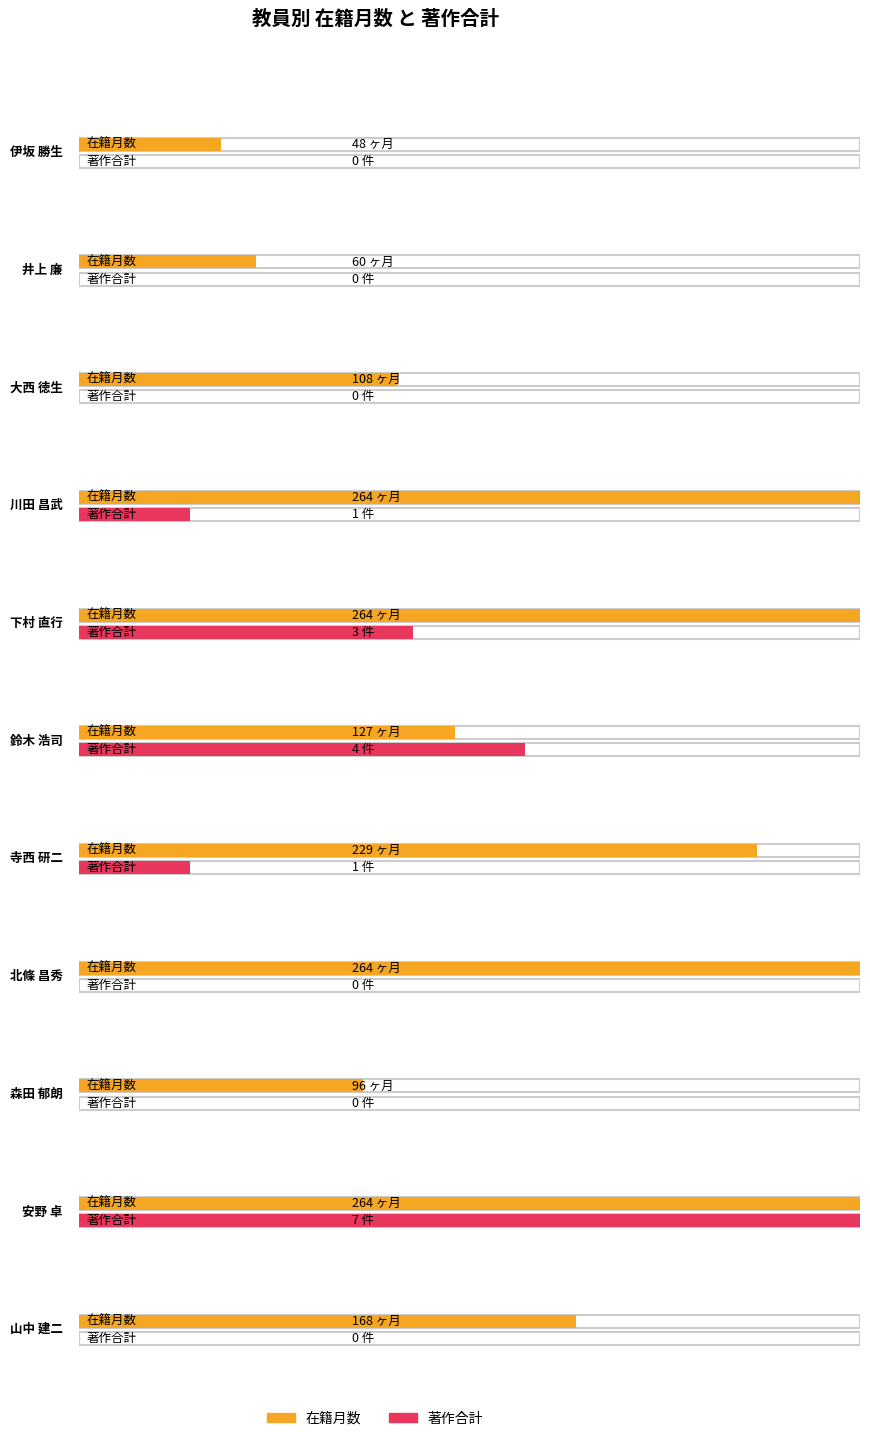

What position from the right is 安野 卓?

2